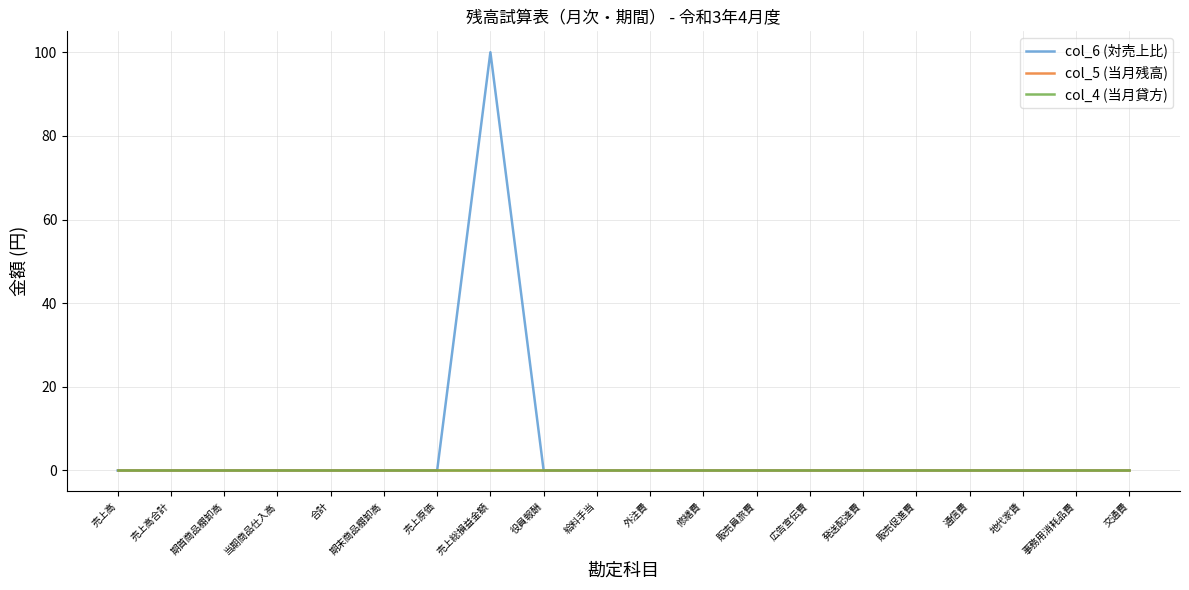

Which series changed the most between 売上原価 and 役員報酬?

col_6 (対売上比)